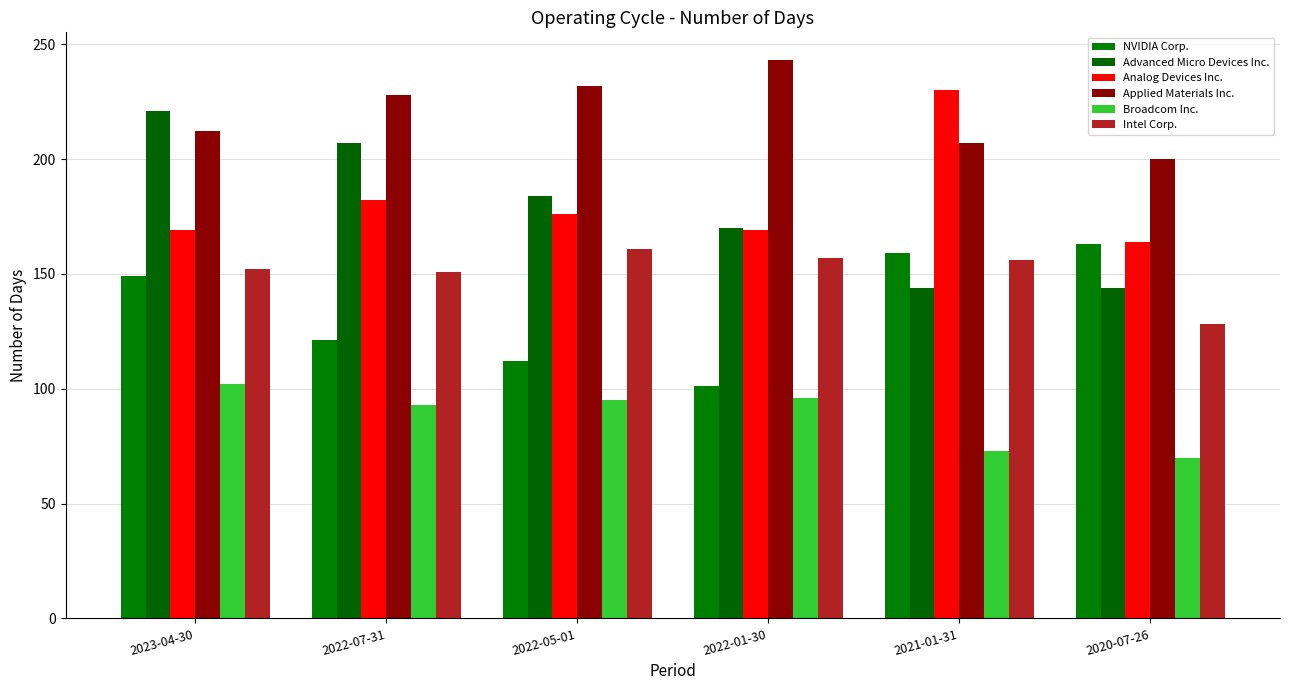

How many values in the Advanced Micro Devices Inc. series are below 184?

3